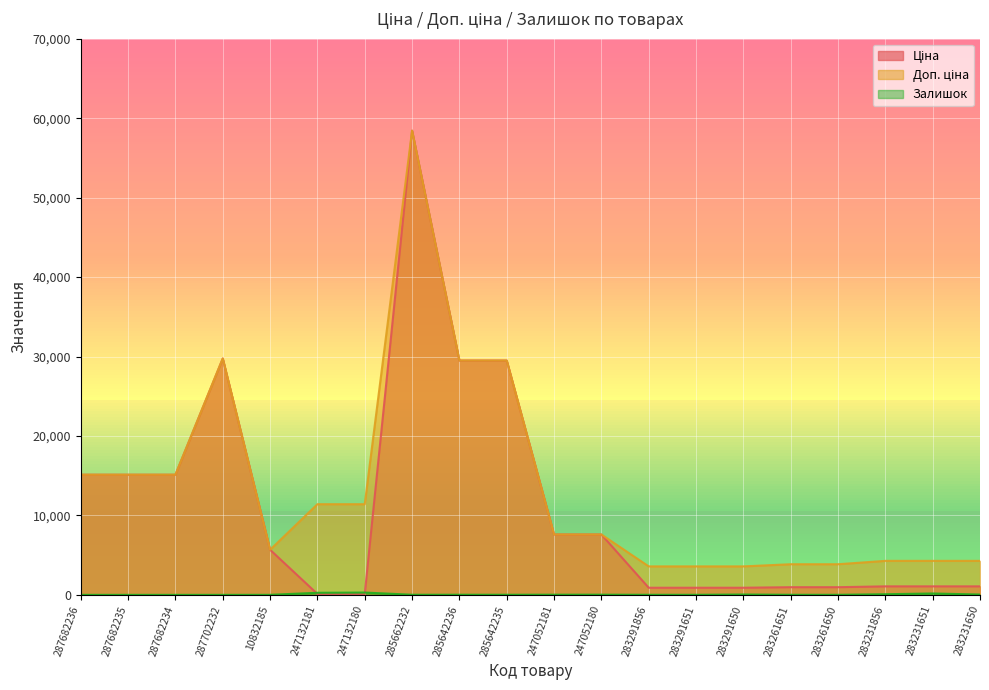

True or false: Ціна and Залишок intersect in this chart.

True